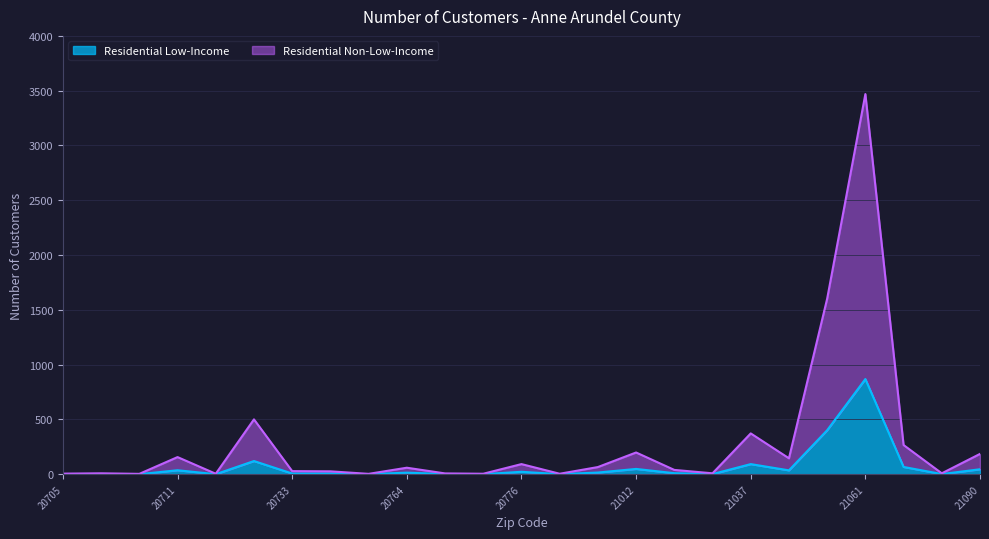

At which category does the chart reach its minimum across all series?

20705